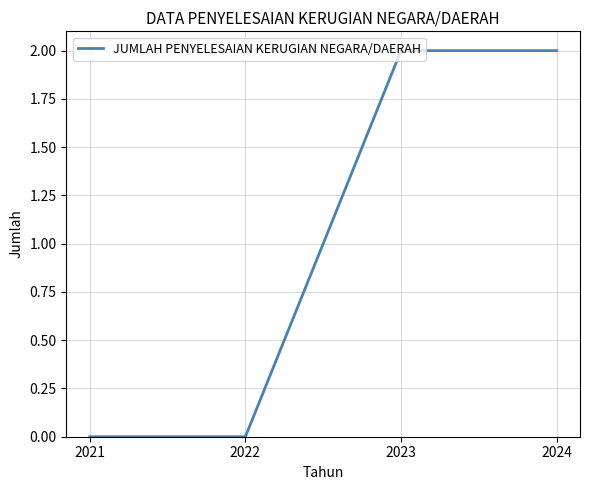

How many series are shown in this chart?

1